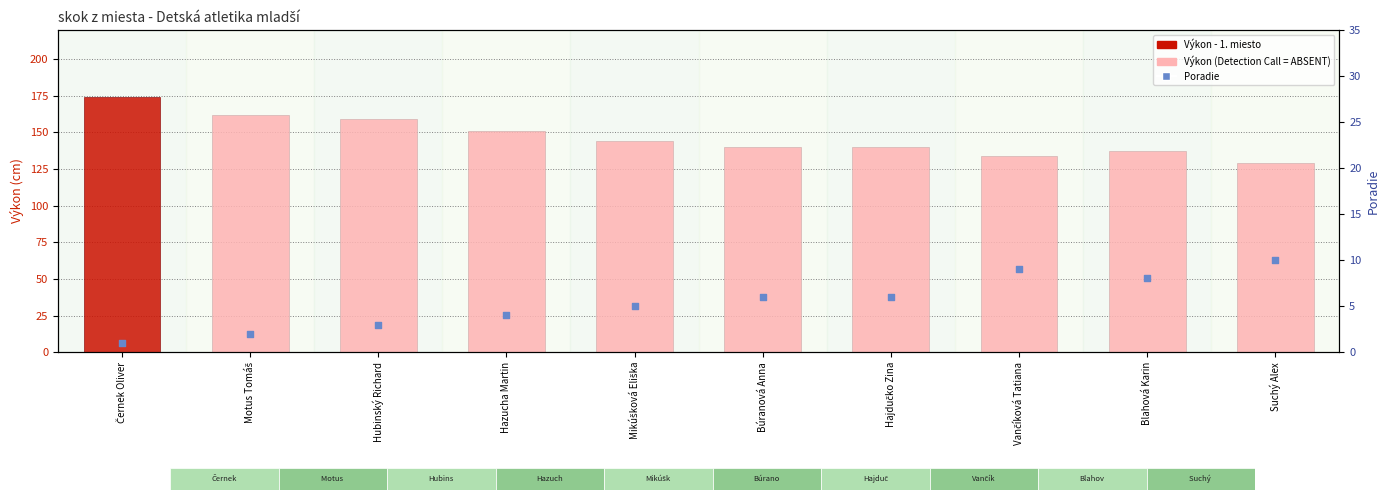

Which series contains the highest Y value?

Výkon